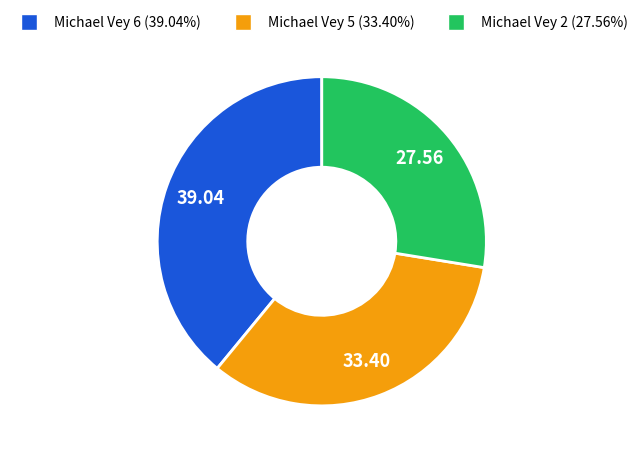

Which has a higher value, Michael Vey 2 or Michael Vey 5?

Michael Vey 5